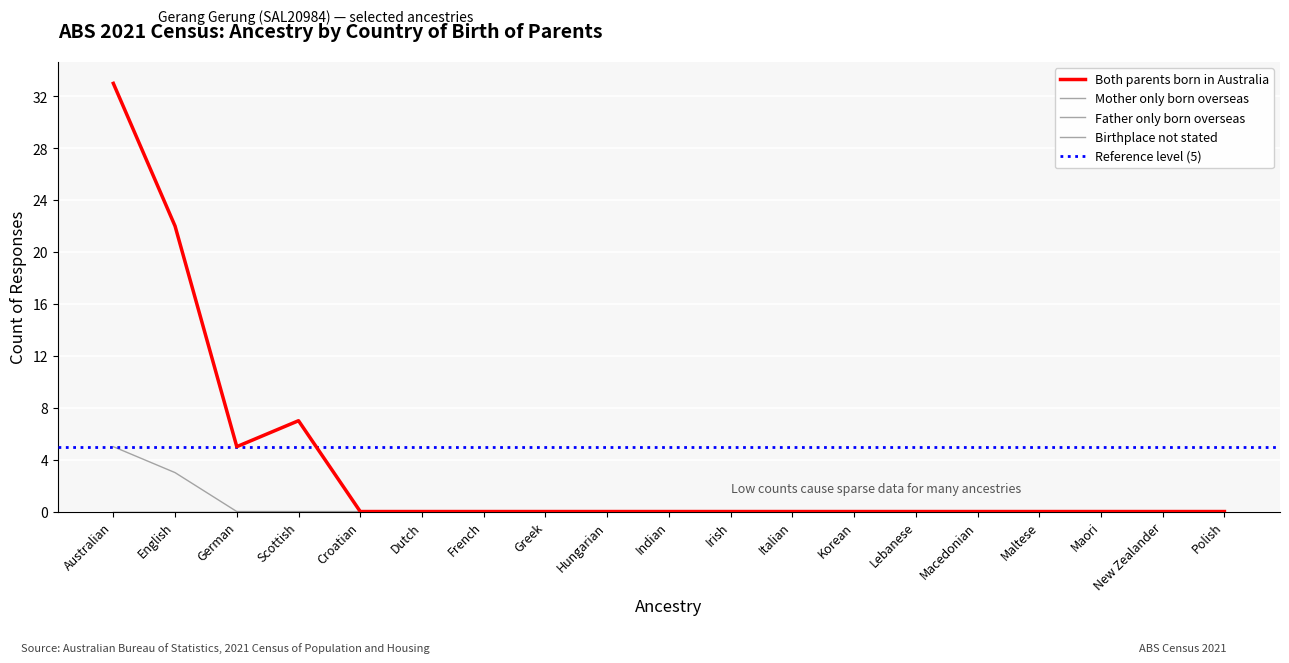

Which series has the largest total across all categories?

Both parents born in Australia